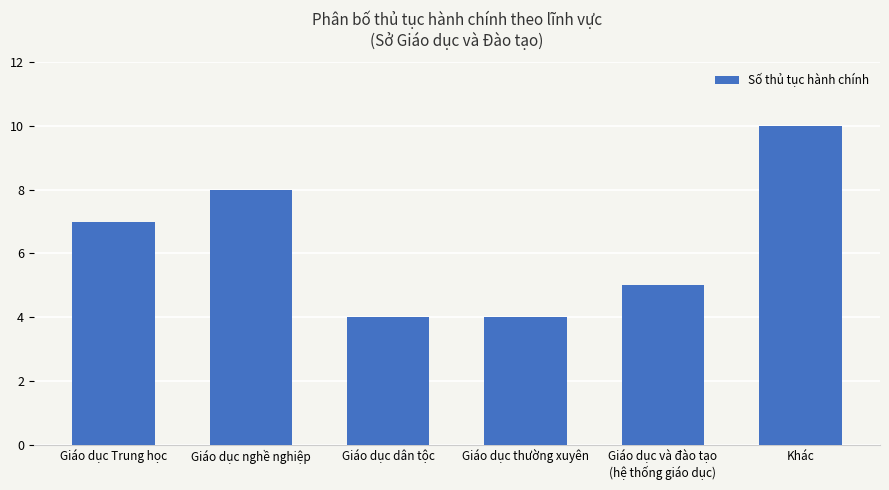

What is the difference between the values at Giáo dục và đào tạo
(hệ thống giáo dục) and Giáo dục dân tộc?

1